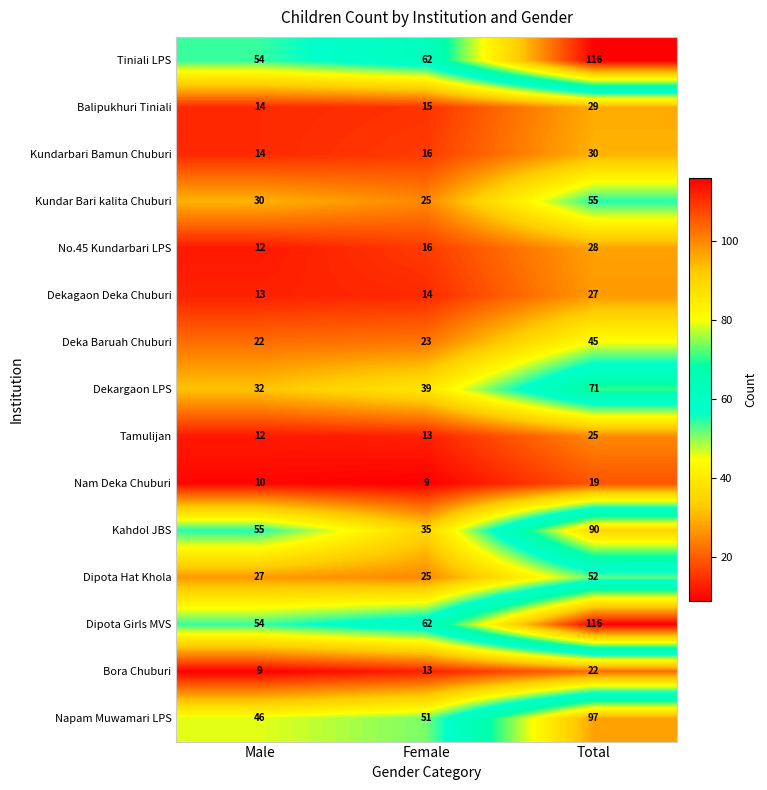

Which category has the highest value across all series?

Total